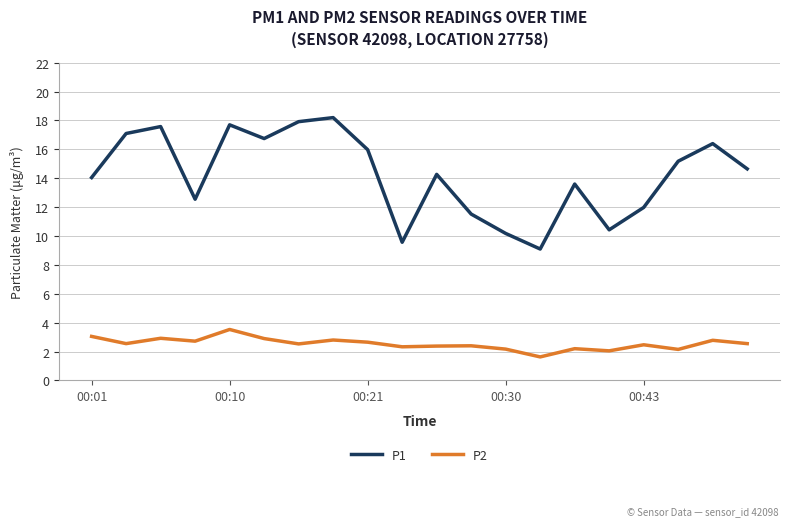

What are all the series names shown in the legend?

P1, P2